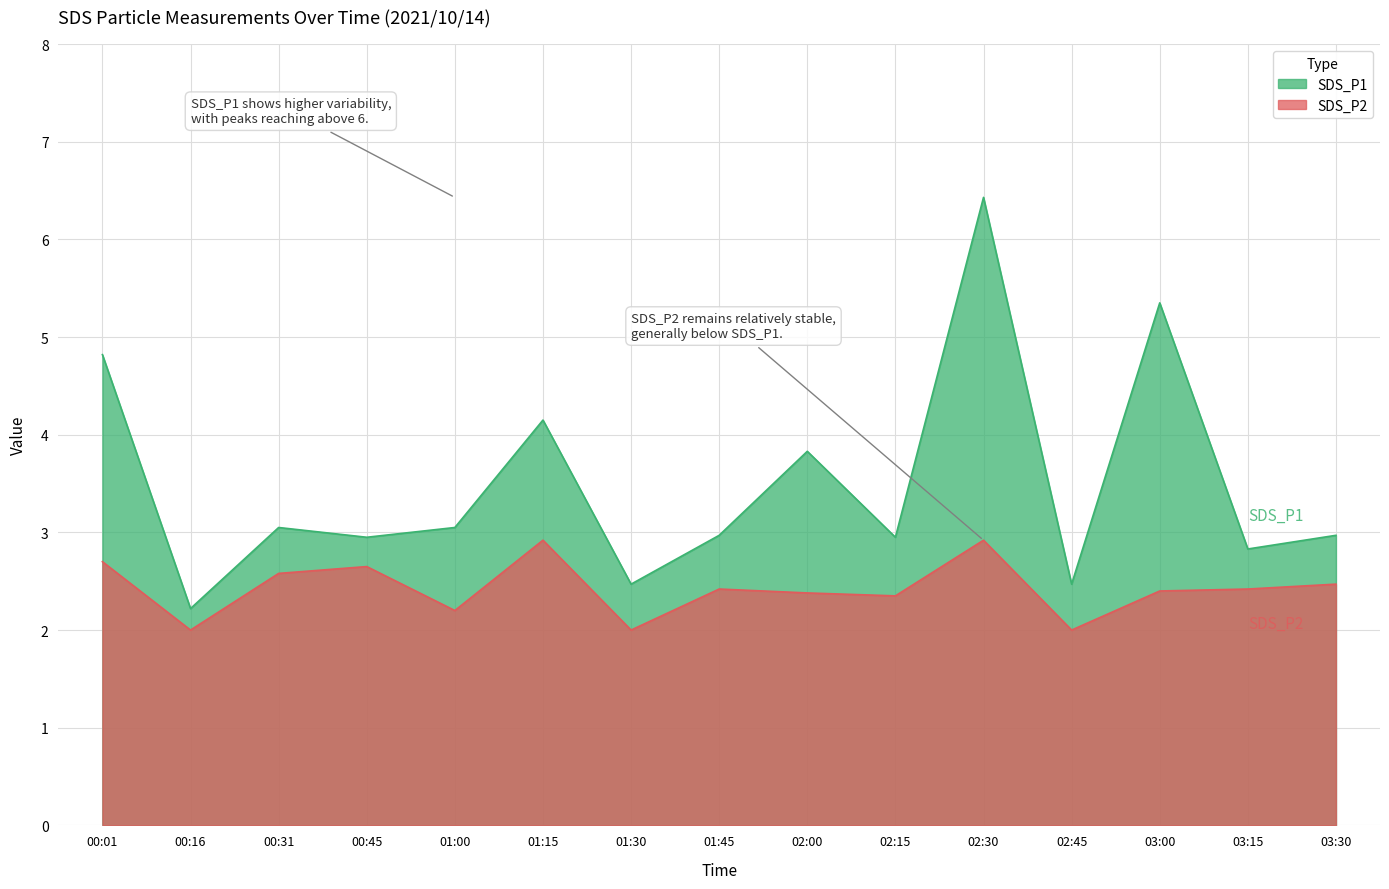

What is the difference between the highest and lowest values at 00:16?

0.2